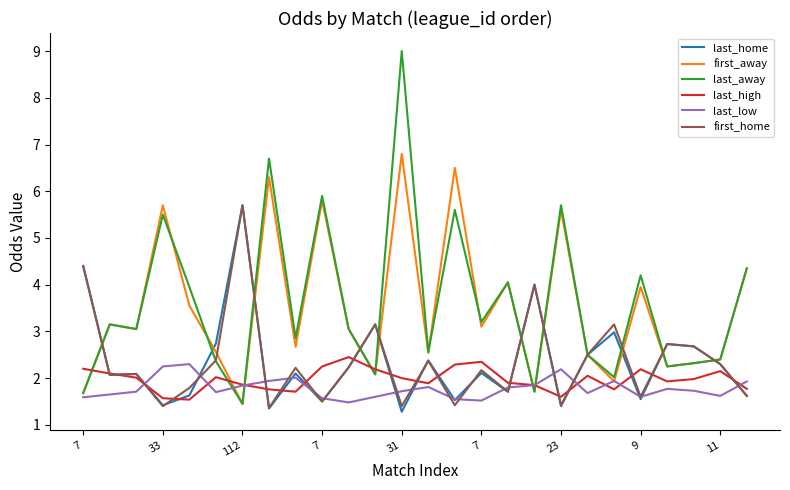

What is the maximum value for first_home?

5.7